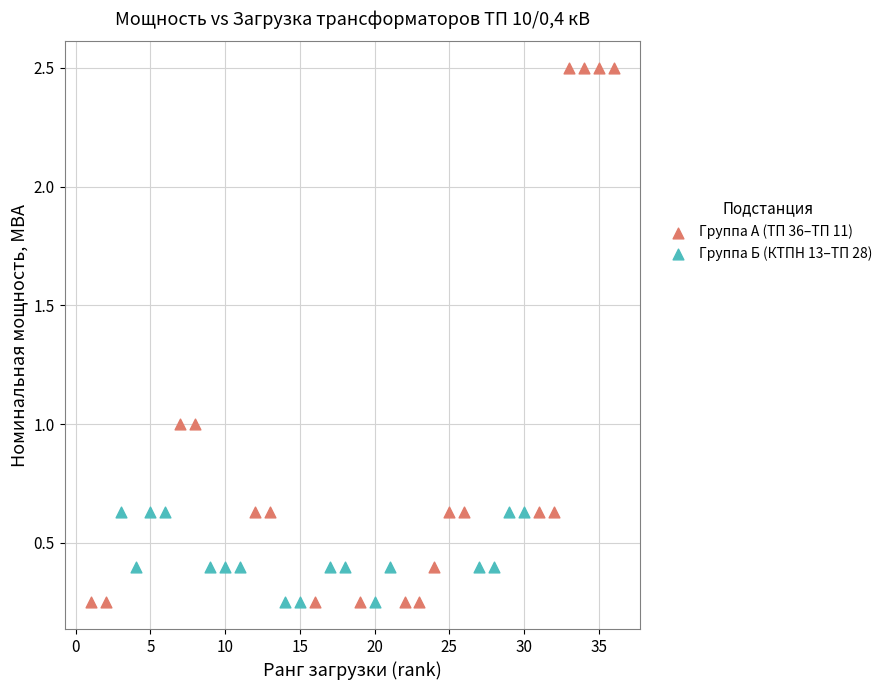

Which series reaches the maximum Y coordinate?

Группа А (ТП 36–ТП 11)